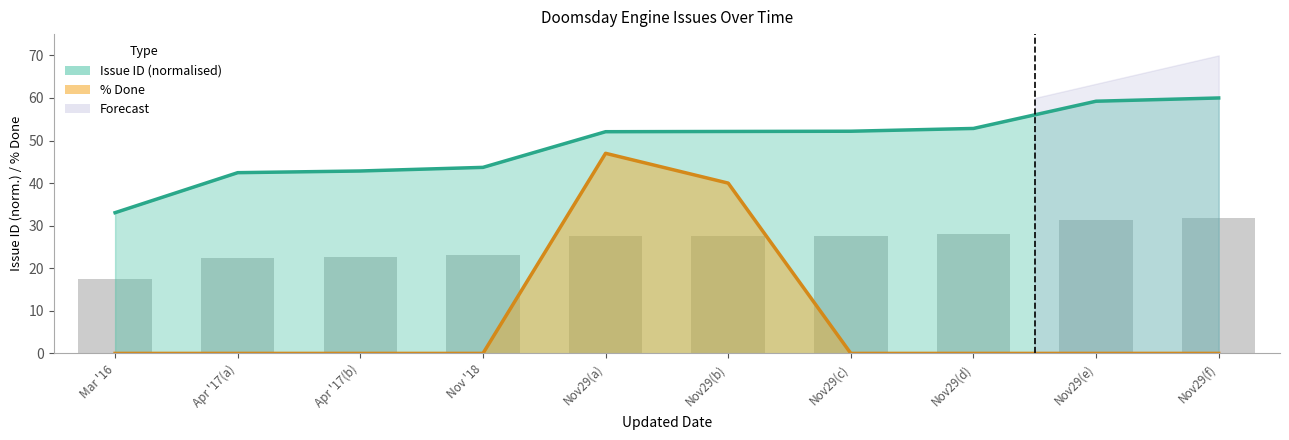

At which label does % Done reach its peak?

Nov29(a)